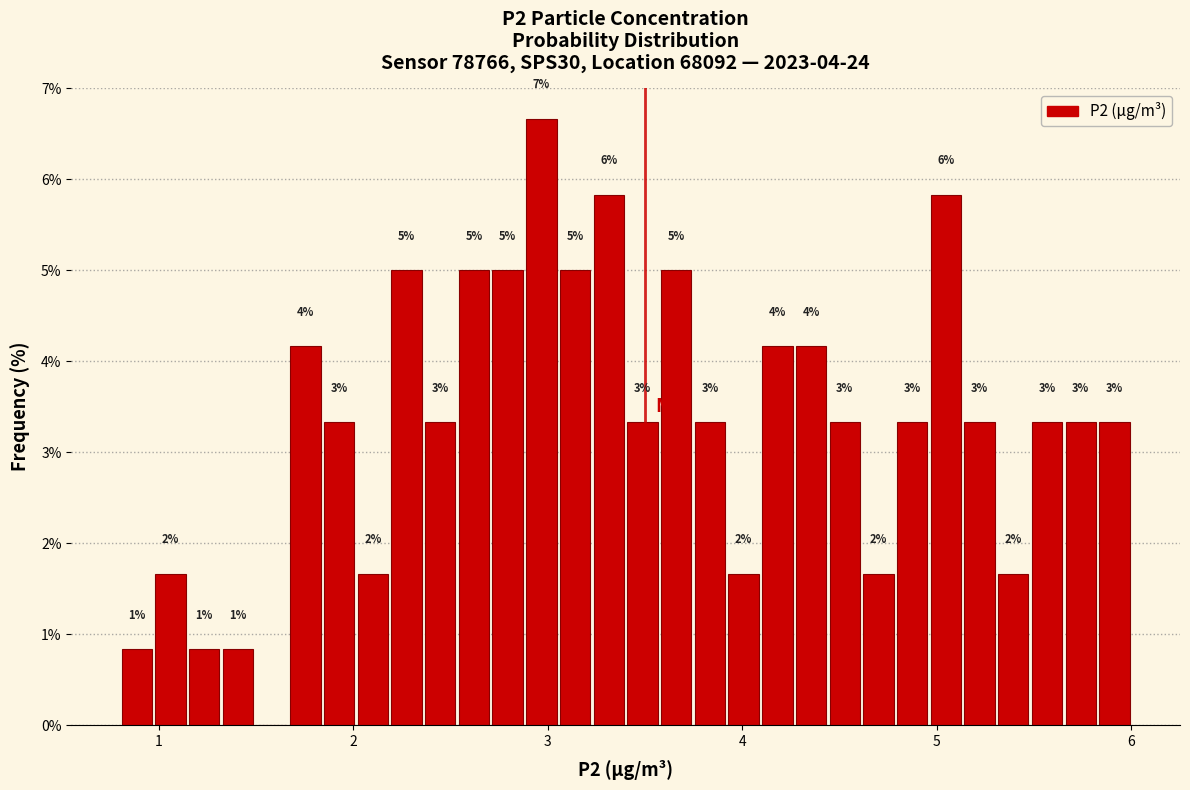

Around what value on the x-axis is the tallest bar? Give the approximate position of its centre, as read against the axis.

3.0